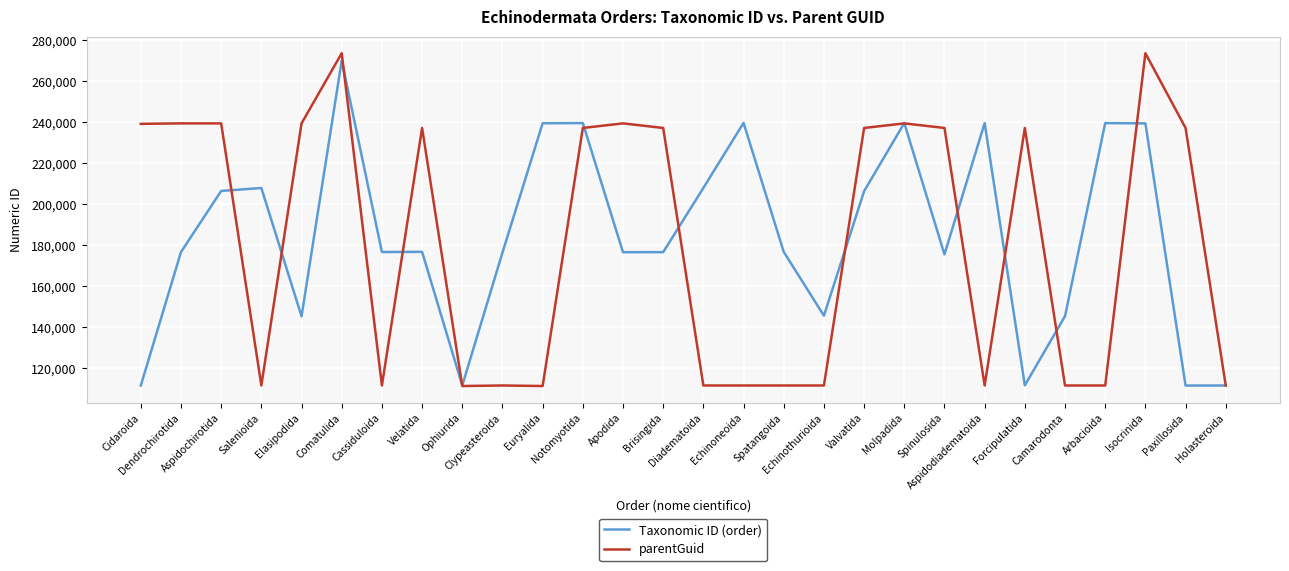

Between Valvatida and Aspidodiadematoida, which series saw the biggest shift?

parentGuid